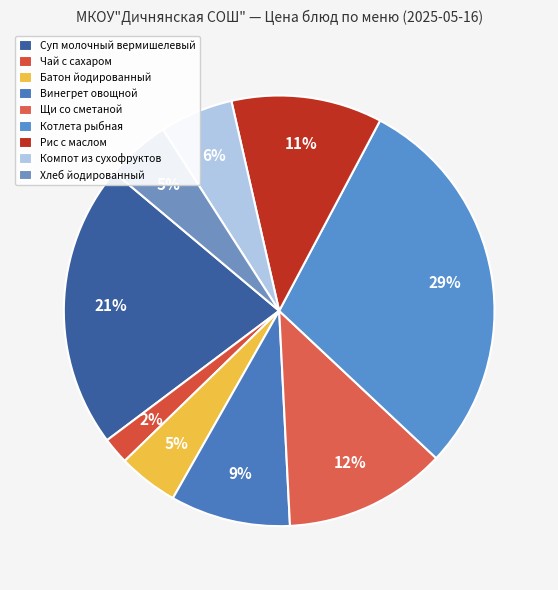

To the nearest percent, what percentage of the pie is Батон йодированный?

5%